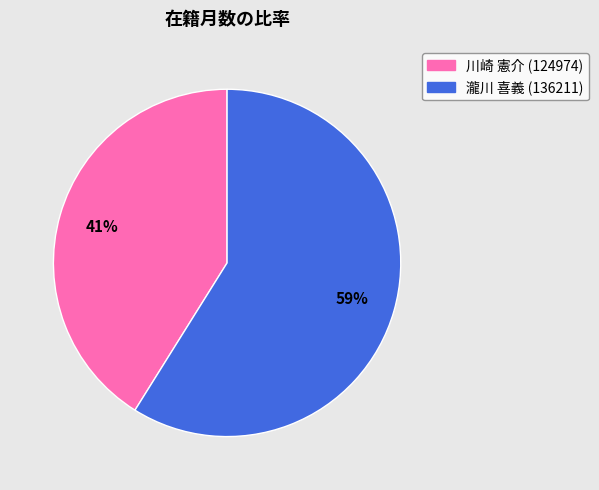

Between 川崎 憲介 (124974) and 瀧川 喜義 (136211), which is larger?

瀧川 喜義 (136211)